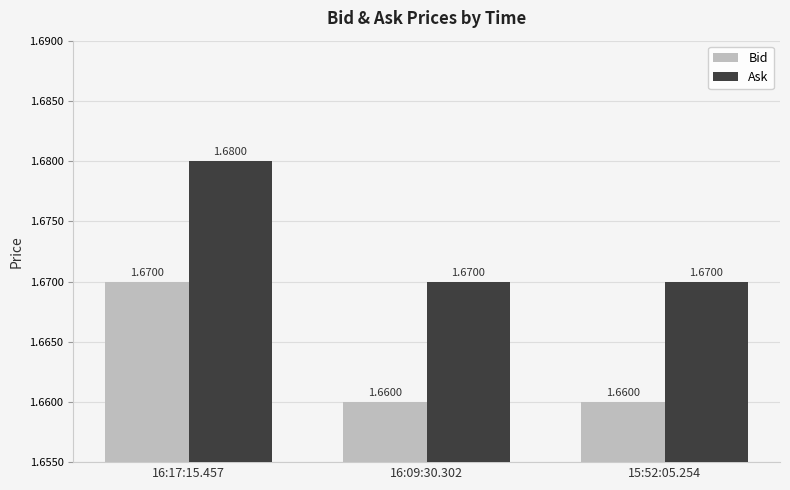

At which category does the chart reach its peak across all series?

16:17:15.457